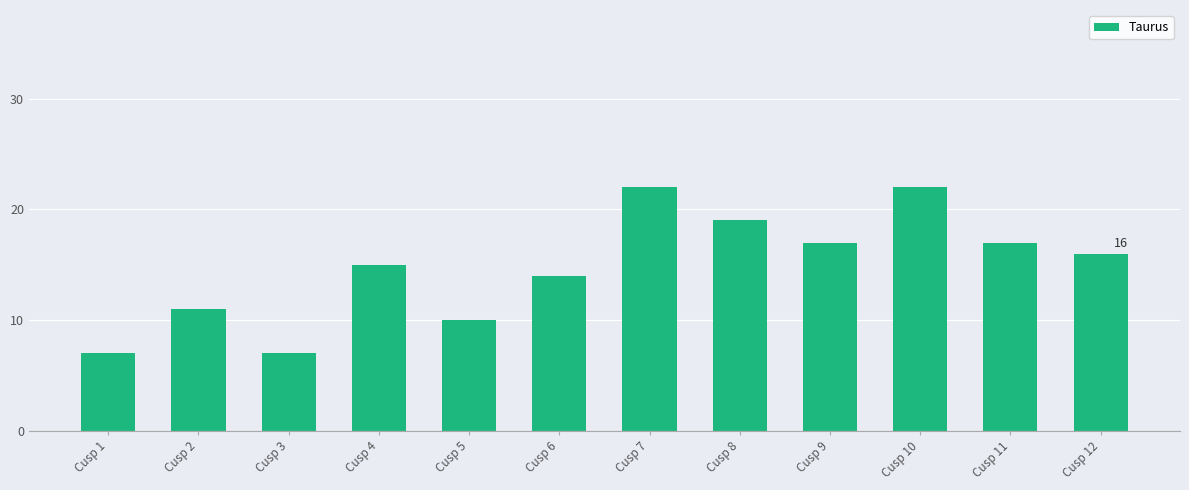

What is the difference between the maximum and minimum values?

15